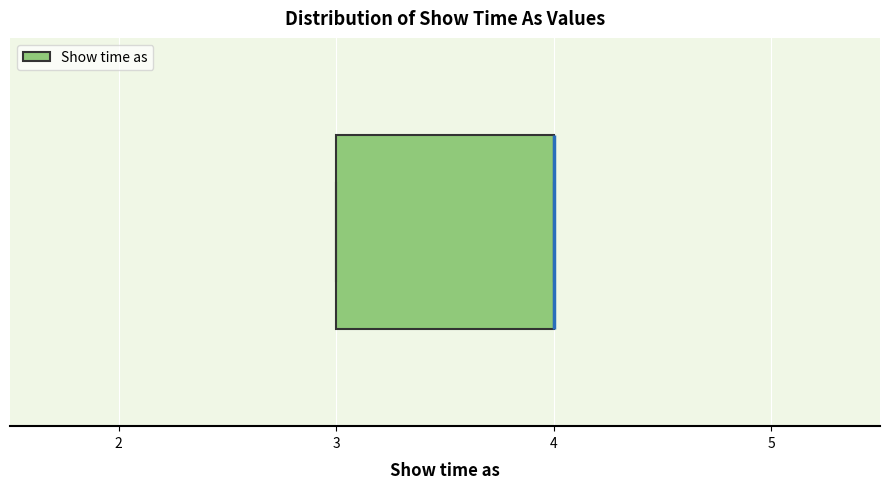

Where is the right edge of the box on the x-axis? The values are not printed on the chart, so give them approximately, as read against the axis.

4